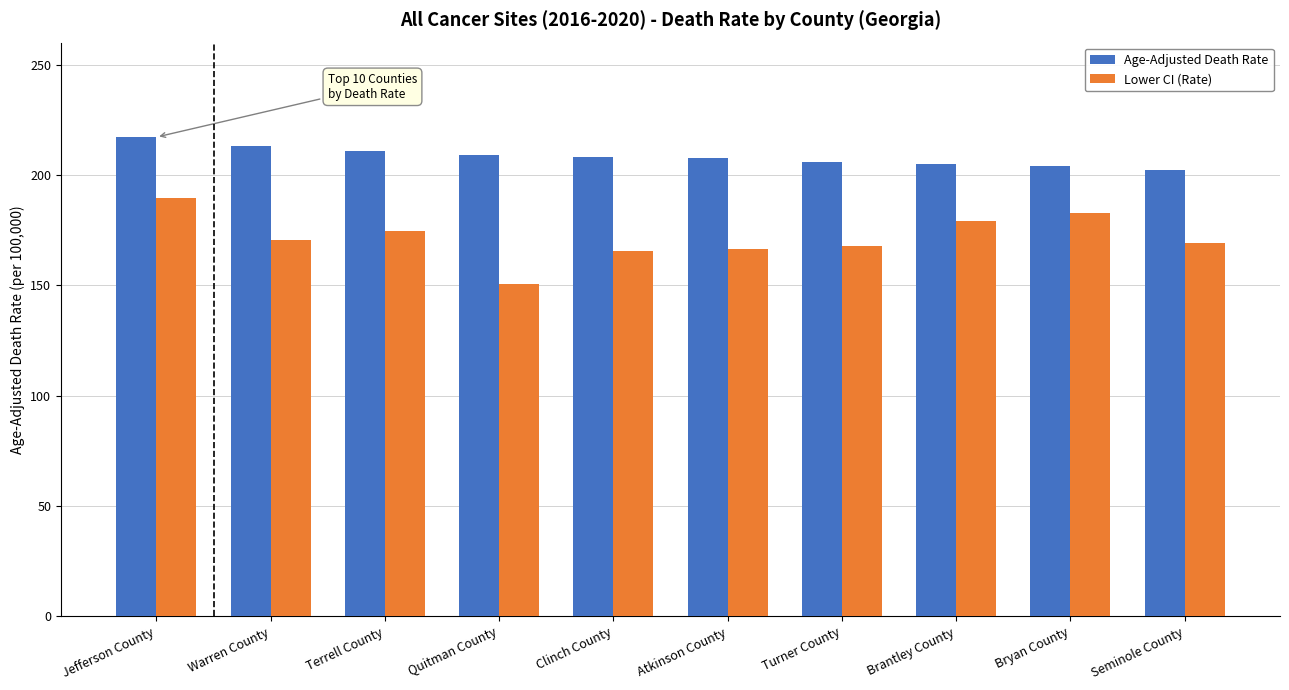

What is the sum of all Age-Adjusted Death Rate values?

2083.3